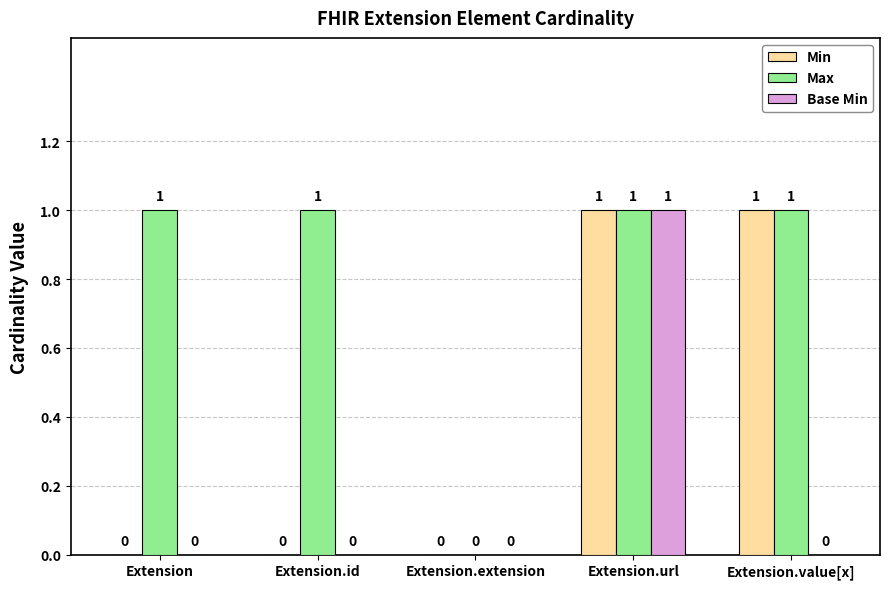

What is the total value across all series at Extension.value[x]?

2